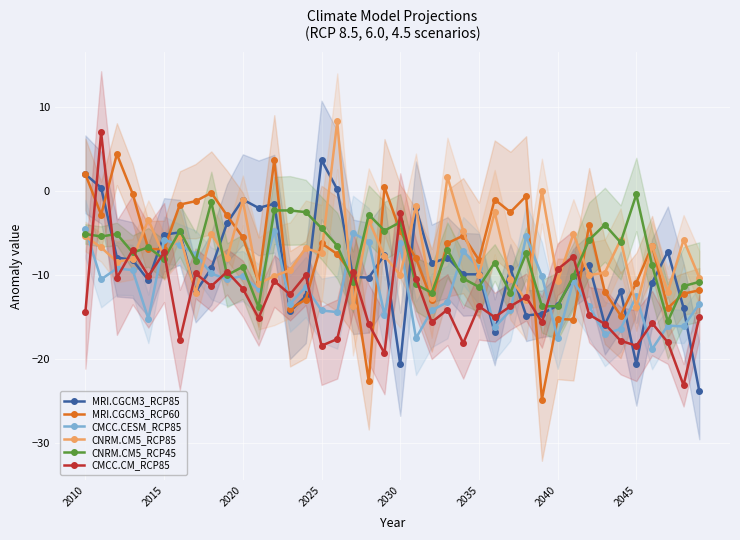

What is the minimum value for CNRM.CM5_RCP45?

-15.5